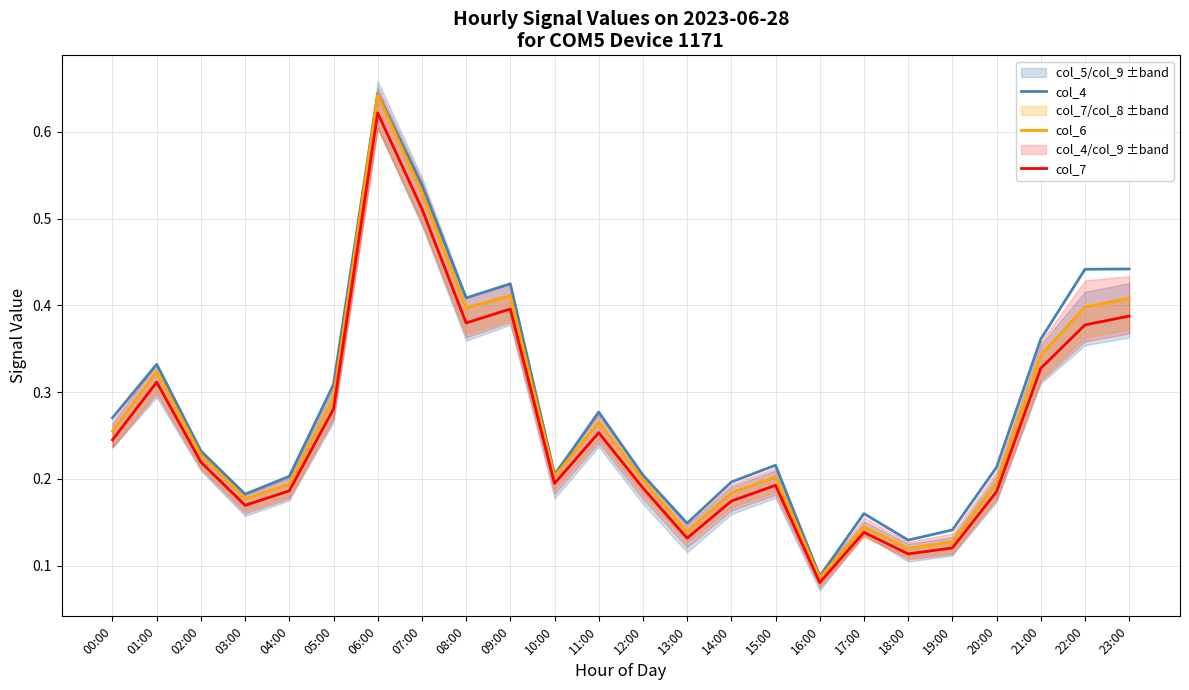

Is it true that col_4 equals 0.2 at 14:00?

True